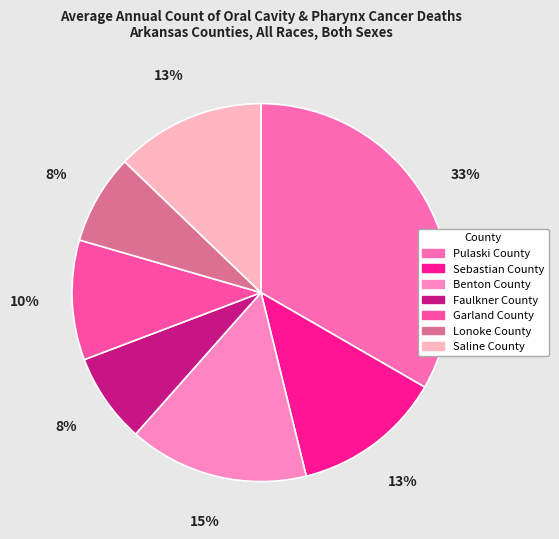

Is the sum of Pulaski County and Garland County greater than half?

No